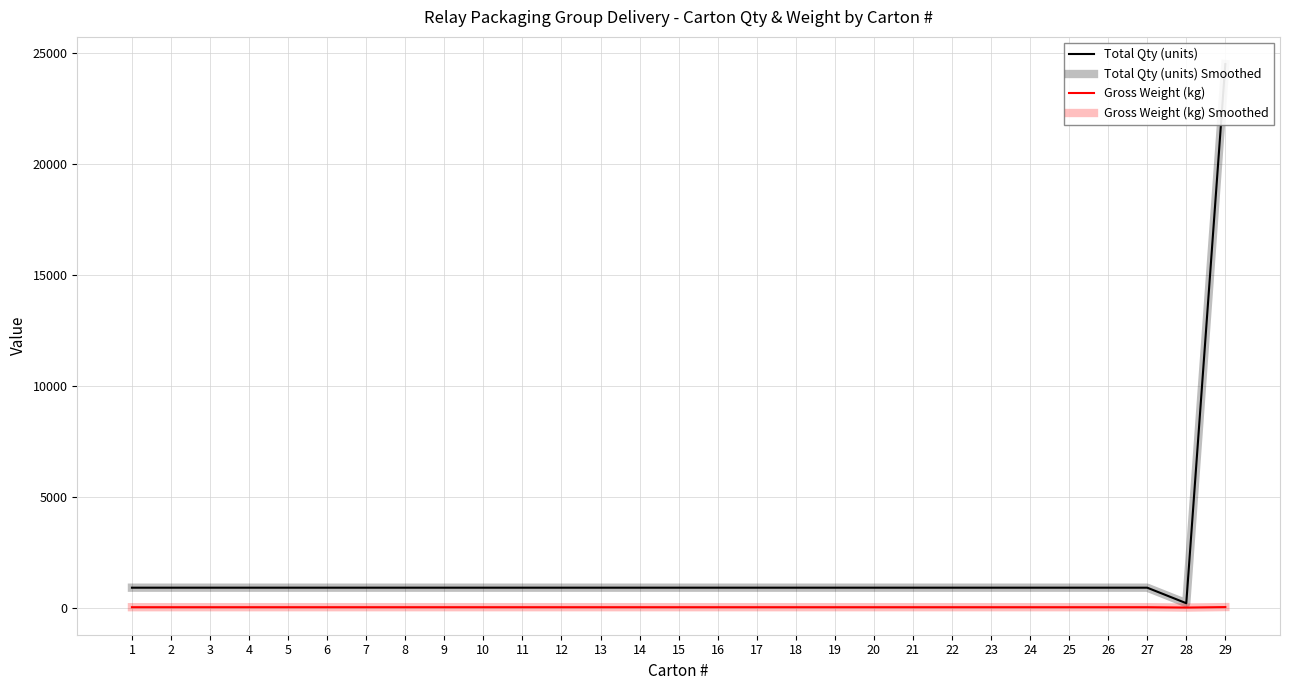

Which series has the widest spread of values?

Total Qty (units)